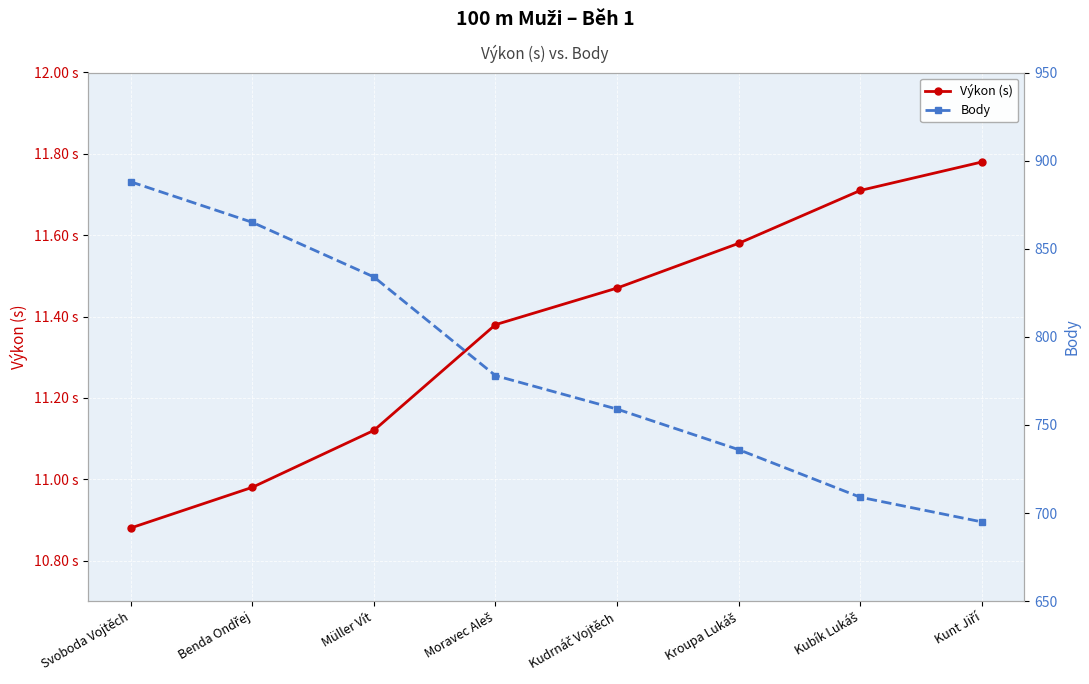

What is the spread (max minus min) of values at Benda Ondřej?

854.0